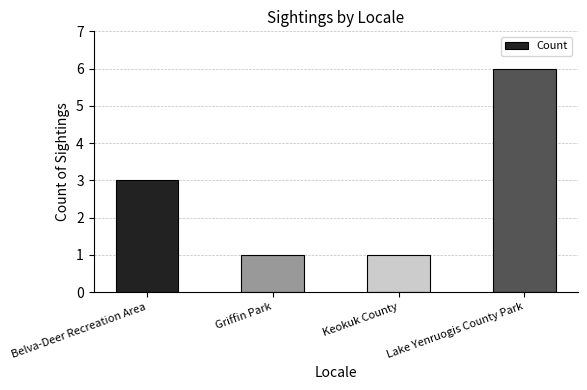

What is the label of the 1st bar from the left?

Belva-Deer Recreation Area